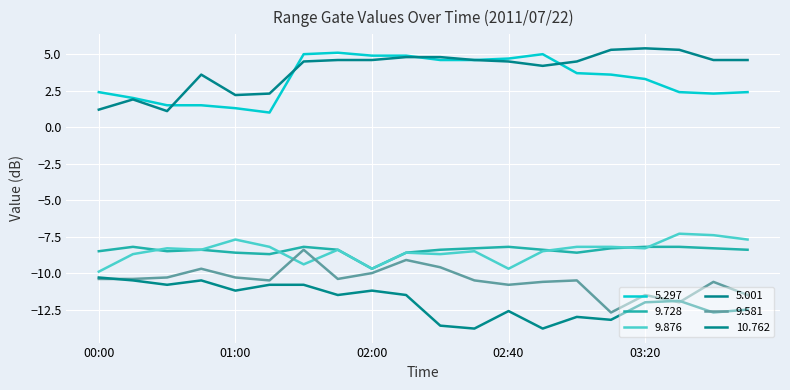

Count the number of data series in this chart.

6